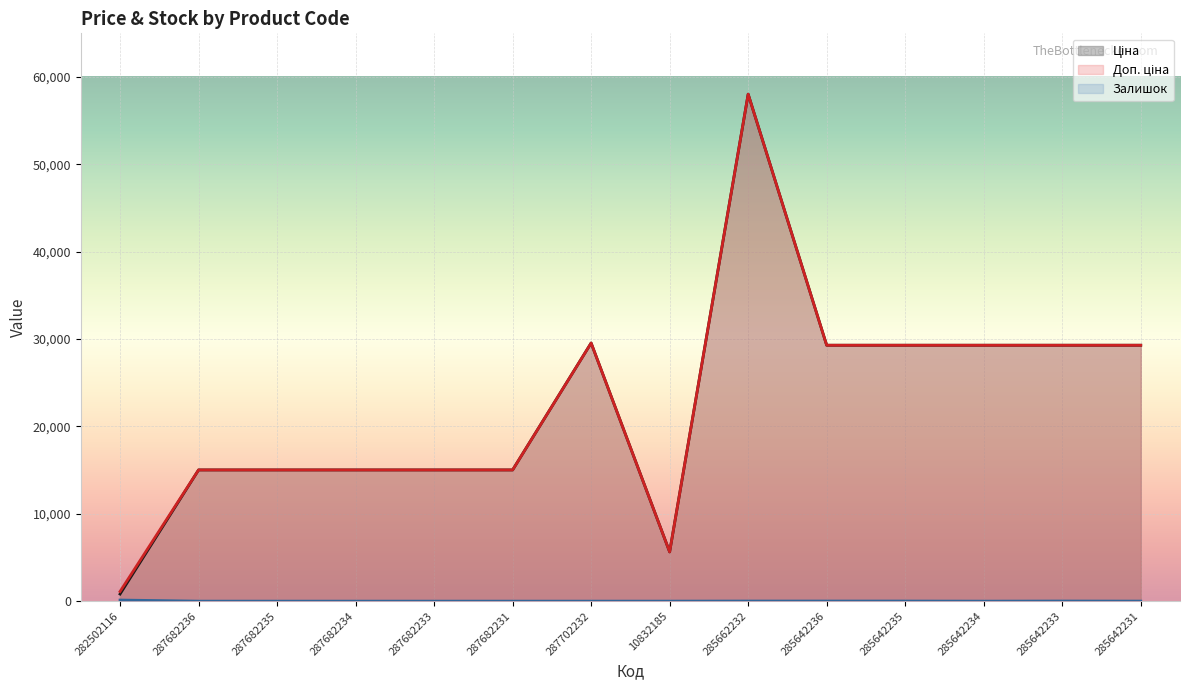

What are all the series names shown in the legend?

Ціна, Доп. ціна, Залишок